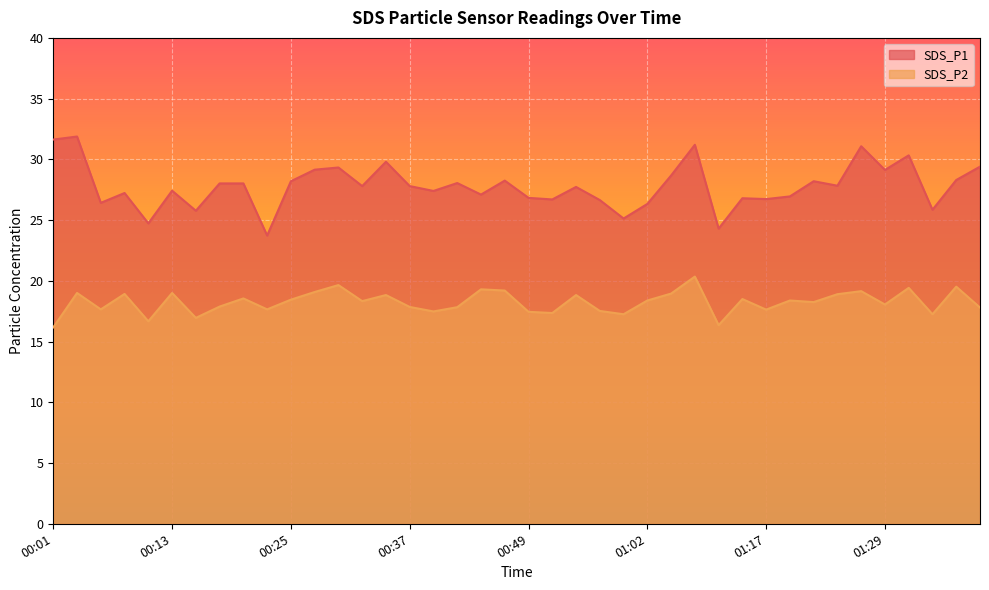

What is the sum of the SDS_P1 values at 00:47 and 01:24?

56.1